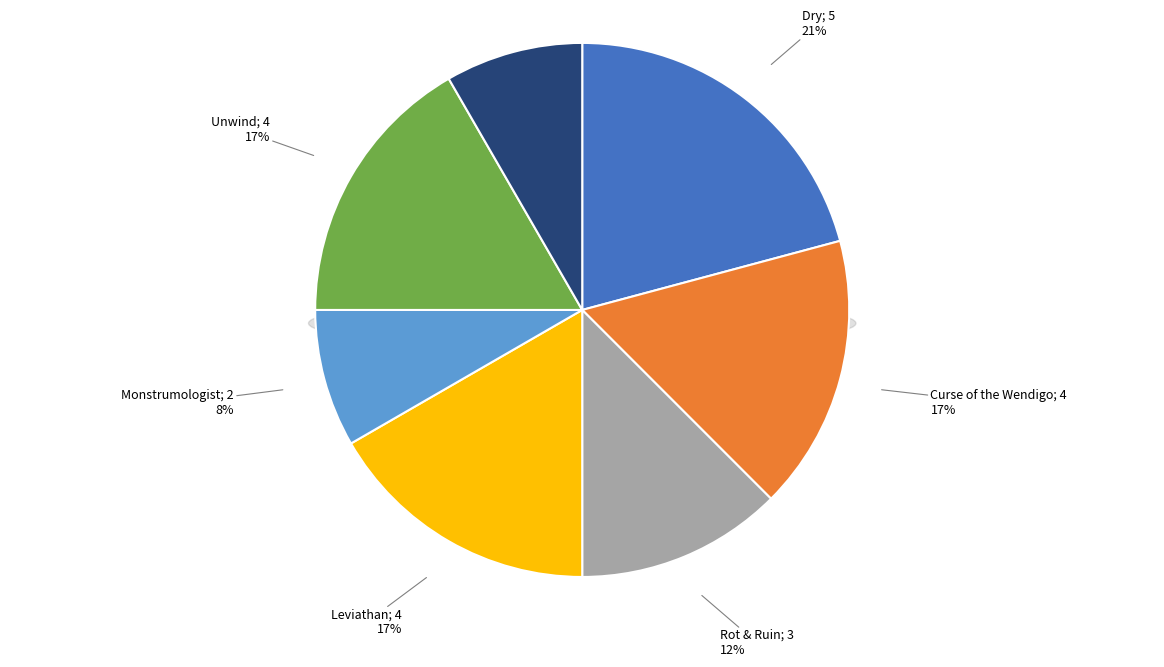

To the nearest percent, what is the average slice percentage?

14%